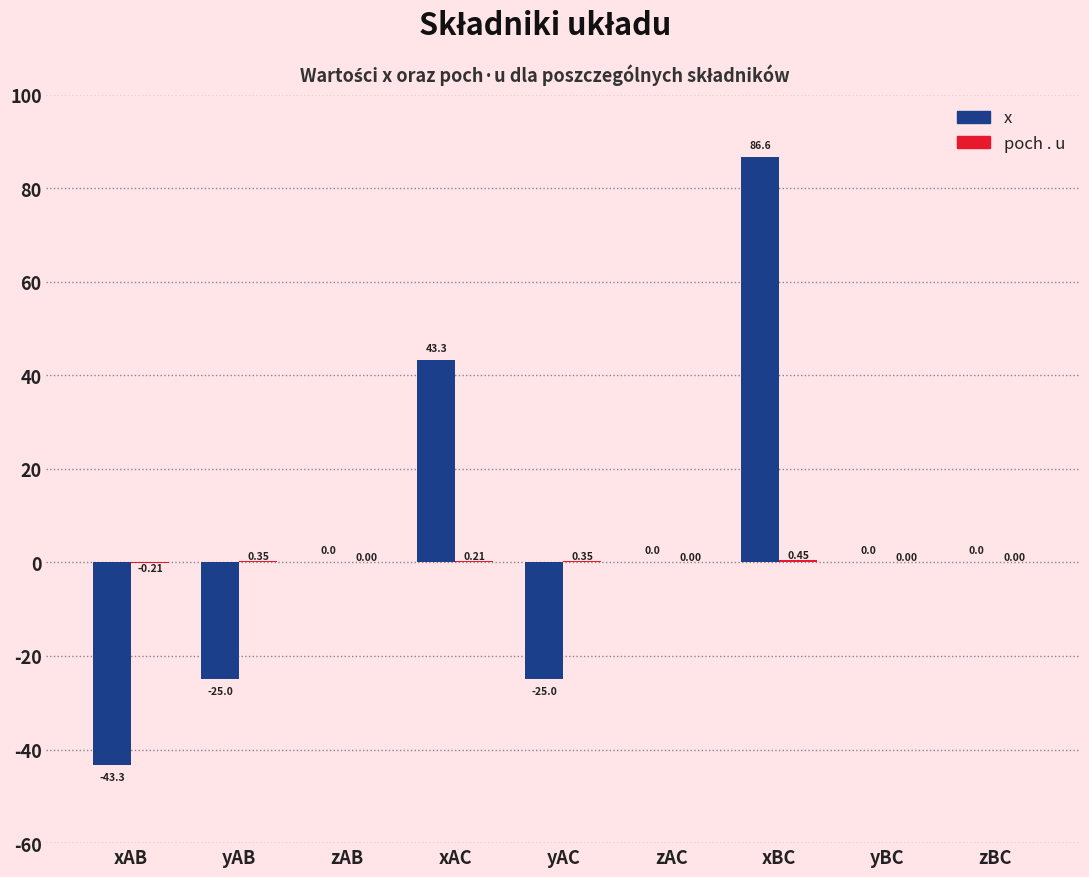

Which series changed the most between yAB and zAB?

x